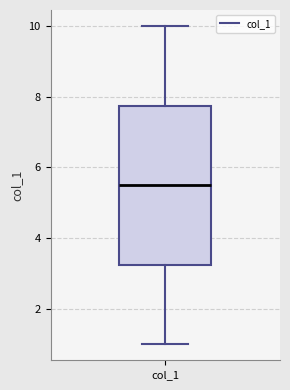

Transcribe this box plot: give where the median line is, the range the box spans, and where the two whiskers end, as read against the y-axis. The values are not printed on the chart, so give them approximately, as read against the axis.

median 5.6, box 3.2 to 7.8, whiskers 1.0 to 10.0